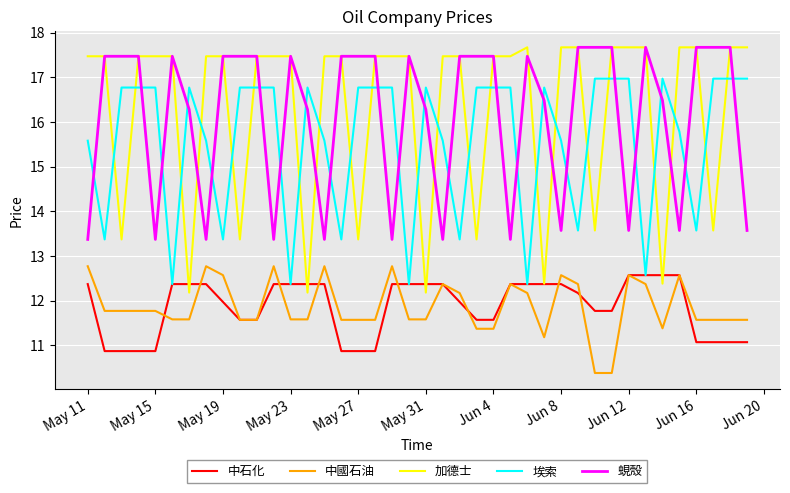

True or false: 中國石油 and 中石化 cross at least once.

True